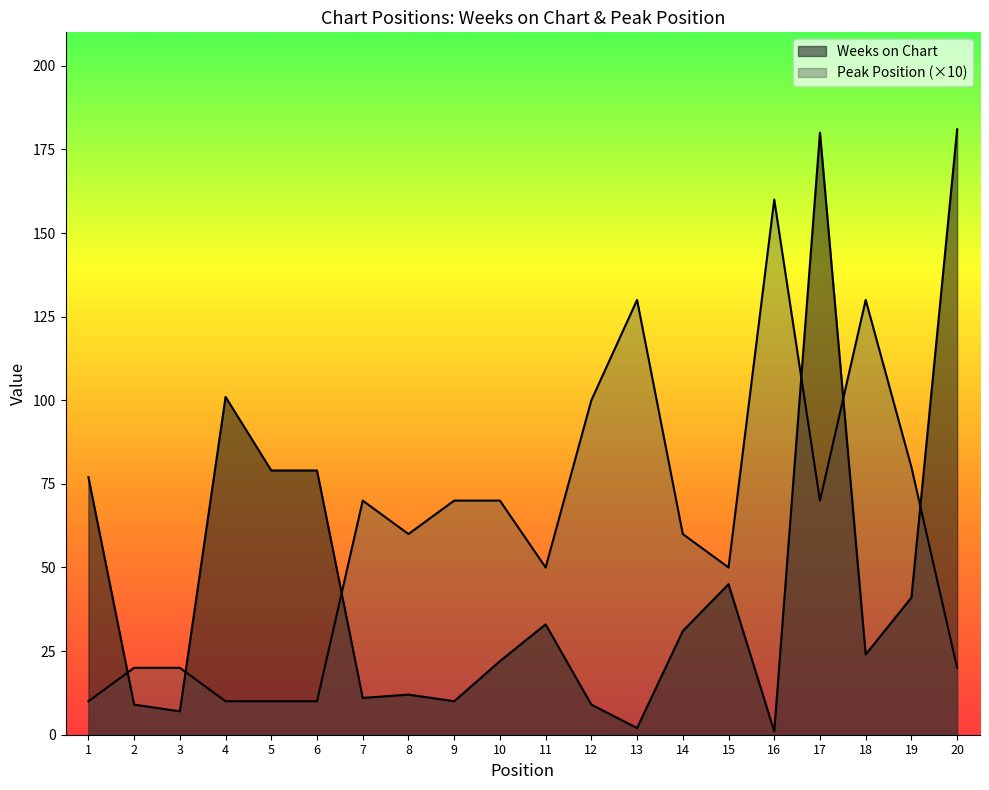

At how many categories does at least one series exceed 140?

3